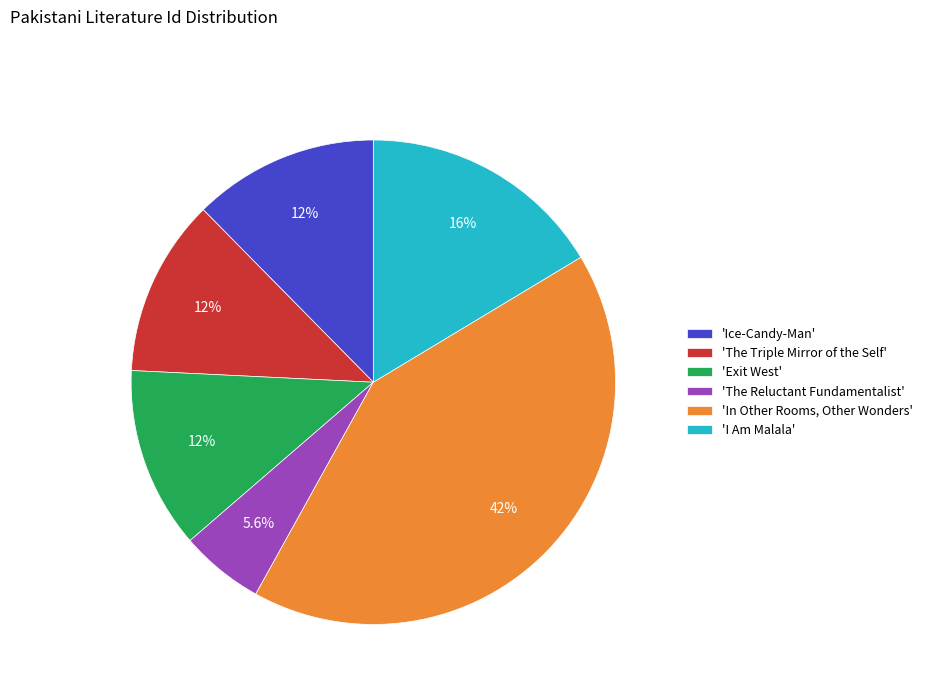

What portion of the pie excludes 'Exit West'?

87.9%